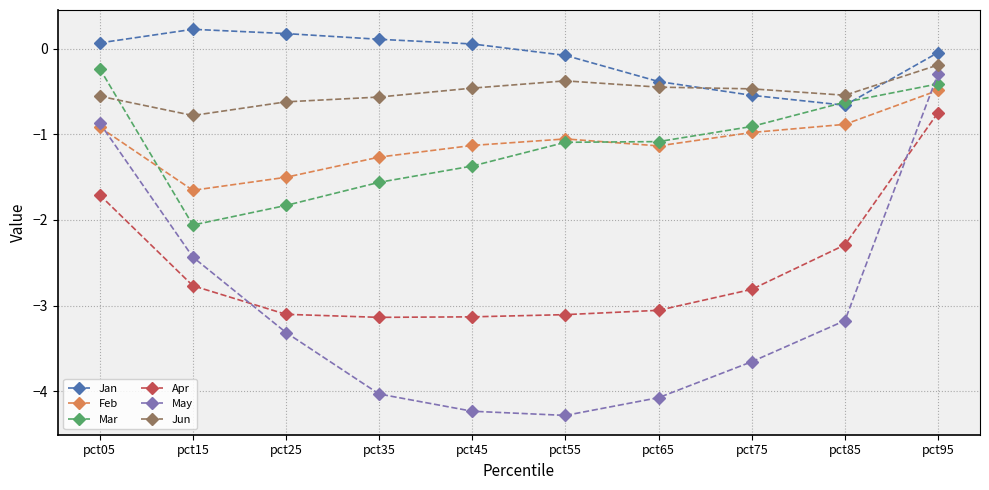

How many lines are shown in the chart?

6